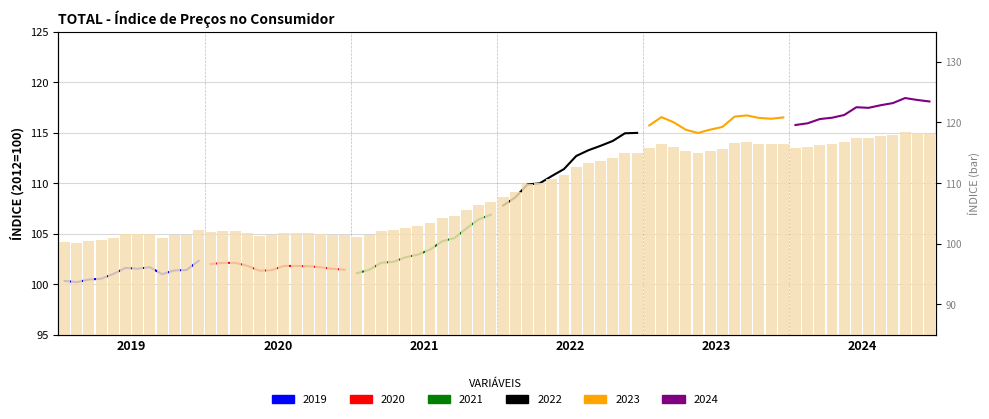

Is it true that 2021 equals 145.4 at Ago?

False